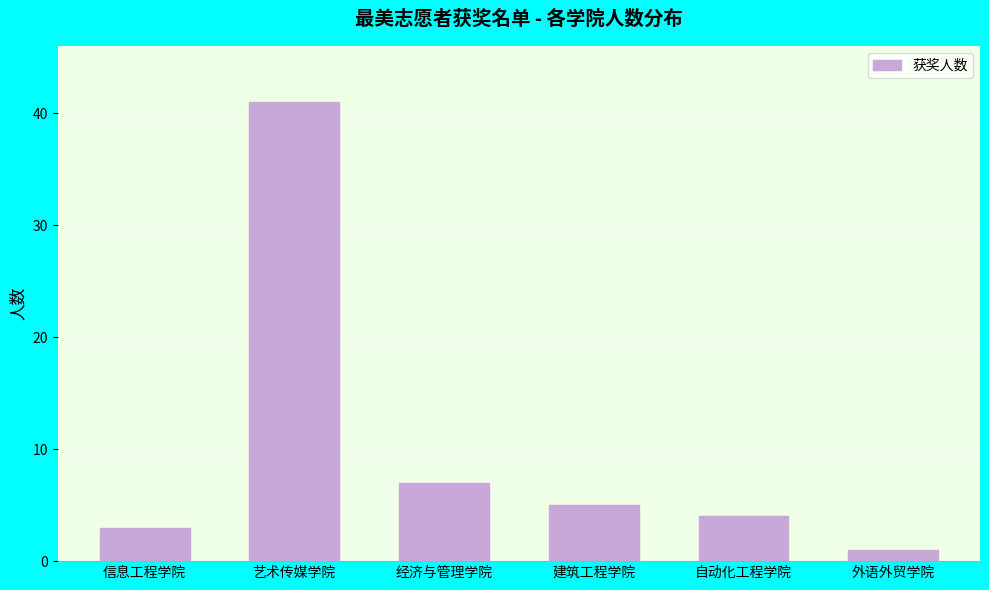

Are the bars grouped side by side (vs. stacked)?

No